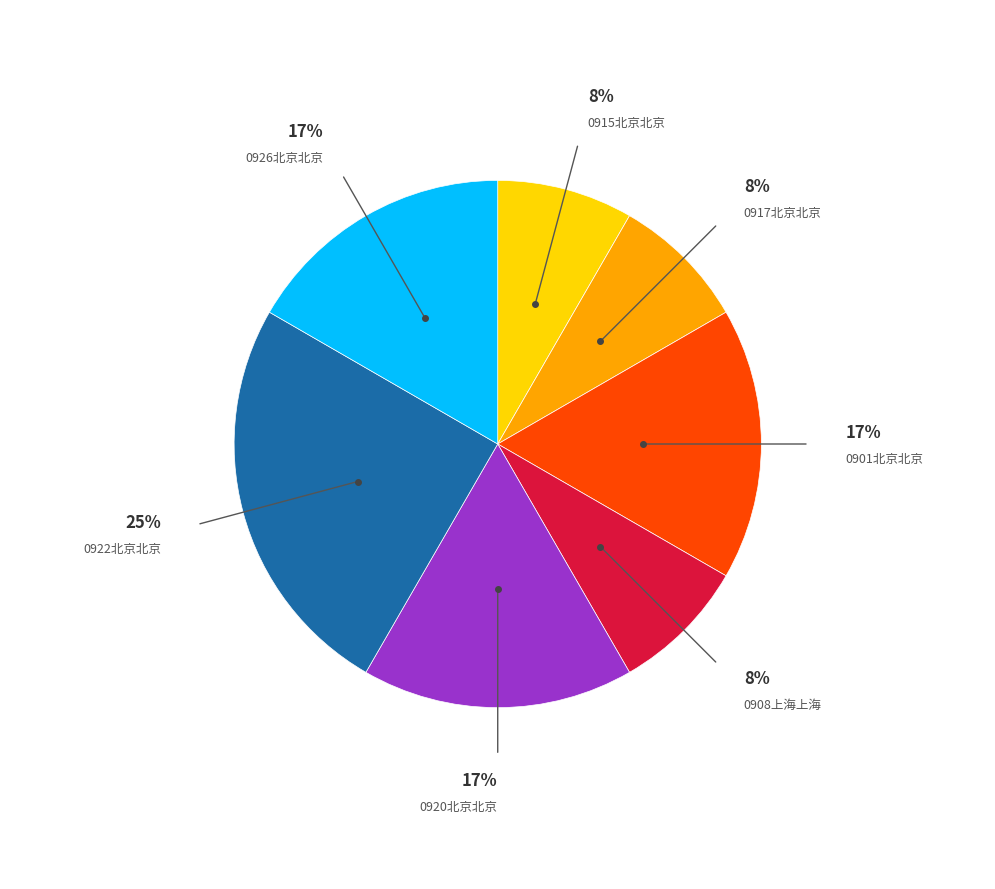

To the nearest percent, what is the average slice percentage?

14%